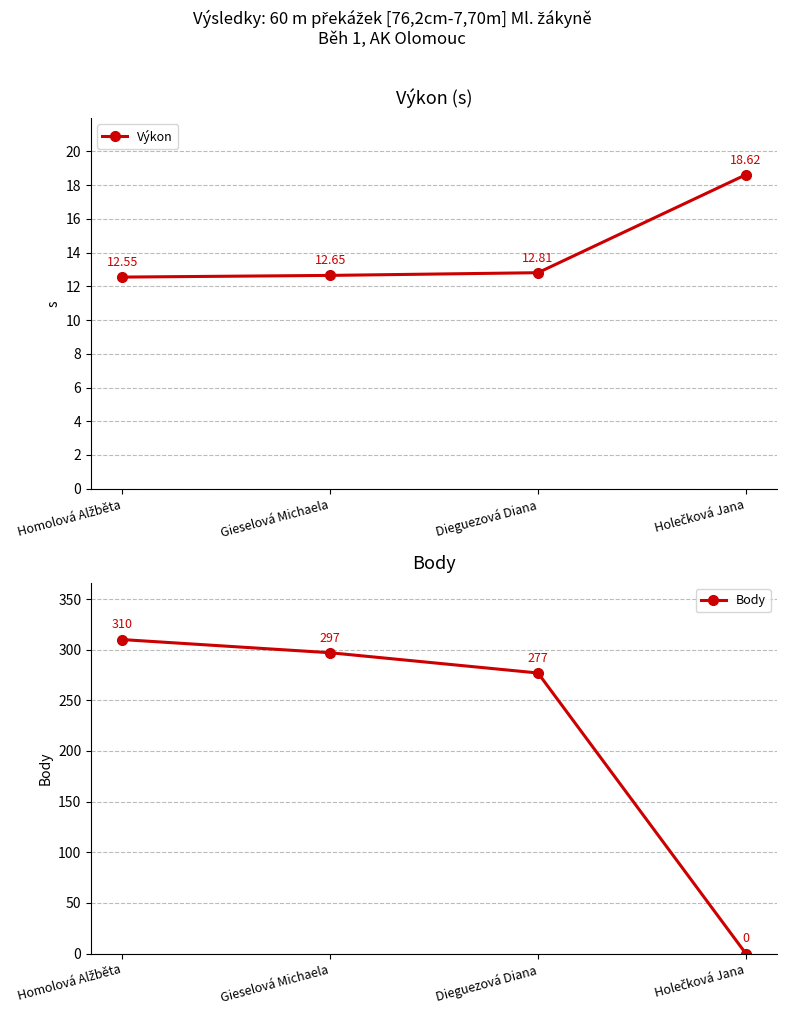

At which category is the sum across all series the highest?

Homolová Alžběta